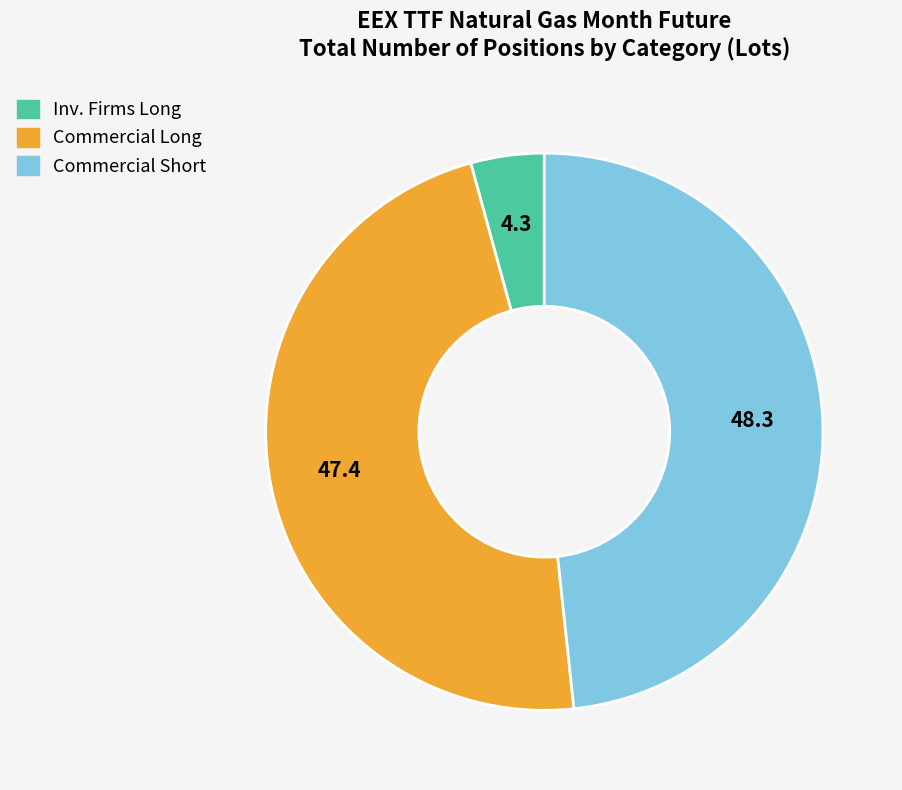

What is the smallest slice in the pie chart?

Inv. Firms Long